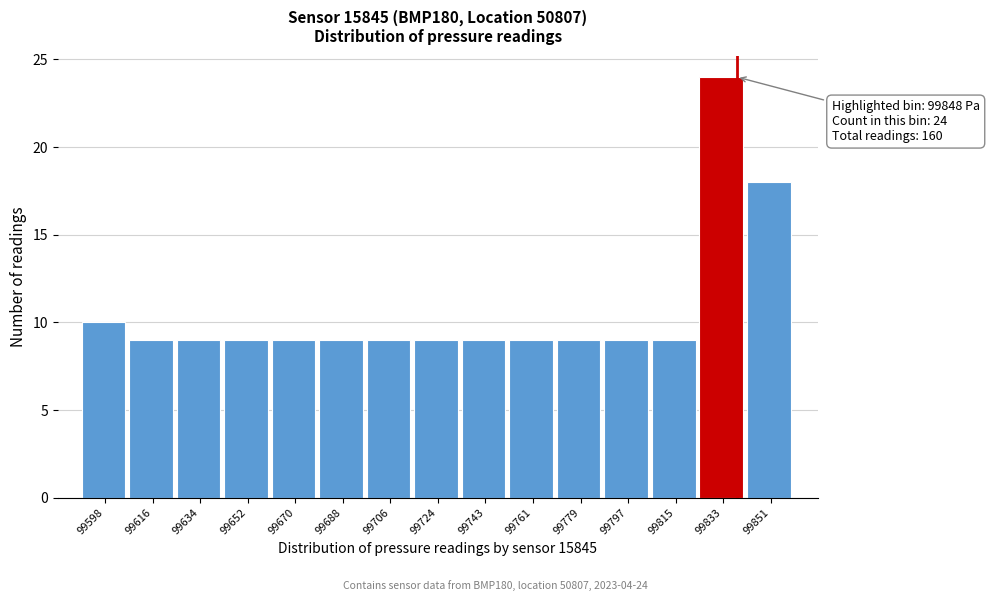

Reading left to right, list all the values displayed in this chart.

99598=10	99616=9	99634=9	99652=9	99670=9	99688=9	99706=9	99724=9	99743=9	99761=9	99779=9	99797=9	99815=9	99833=24	99851=18